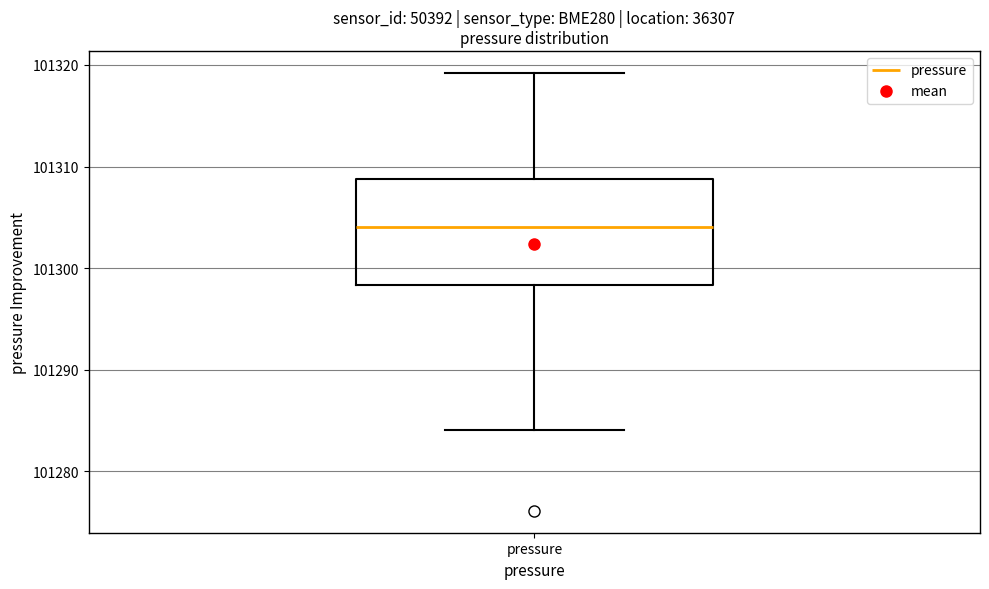

Read this box plot against the y-axis: the position of the median line, the range covered by the box, and the ends of both whiskers. The values are not printed on the chart, so give them approximately, as read against the axis.

median 101304, box 101298 to 101309, whiskers 101284 to 101319